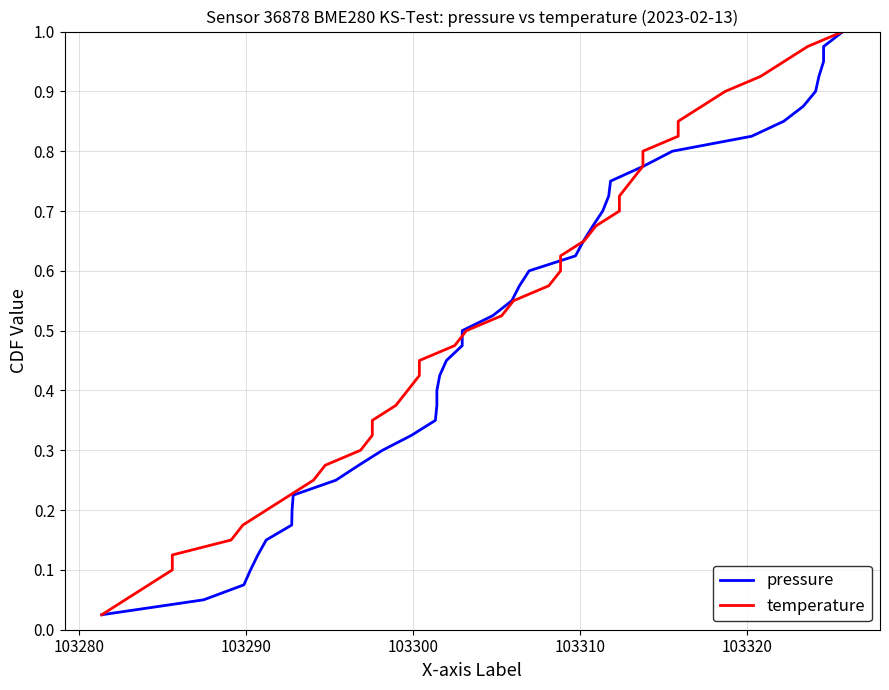

Reading left to right, transcribe all the data shown in this chart.

pressure: 0.0	0.1	0.1	0.1	0.1	0.1	0.2	0.2	0.2	0.2	0.3	0.3	0.3	0.3	0.4	0.4	0.4	0.5	0.5	0.5	0.5	0.6	0.6	0.6	0.6	0.7	0.7	0.7	0.7	0.8	0.8	0.8	0.8	0.8	0.9	0.9	0.9	0.9	1.0	1.0
temperature: 0.0	0.1	0.1	0.1	0.1	0.1	0.2	0.2	0.2	0.2	0.3	0.3	0.3	0.3	0.4	0.4	0.4	0.5	0.5	0.5	0.5	0.6	0.6	0.6	0.6	0.7	0.7	0.7	0.7	0.8	0.8	0.8	0.8	0.8	0.9	0.9	0.9	0.9	1.0	1.0